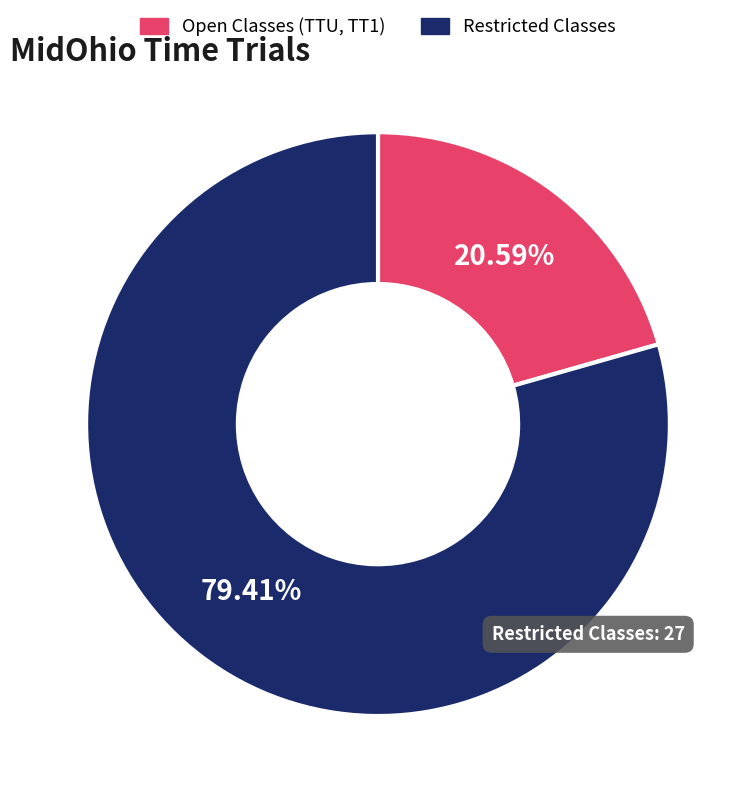

Rank the categories by value from highest to lowest.

Restricted Classes, Open Classes (TTU, TT1)